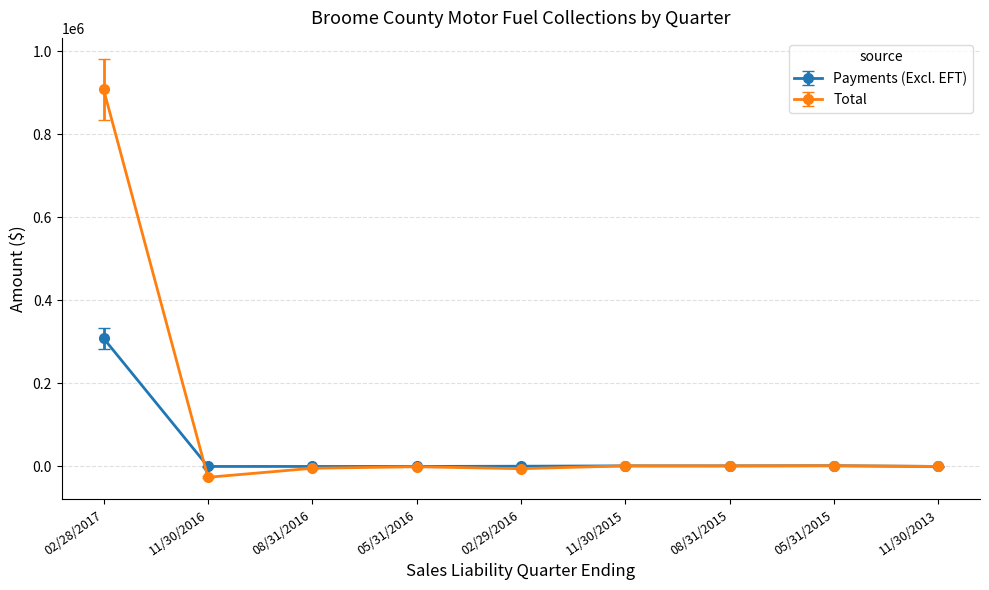

In Payments (Excl. EFT), how many points are higher than both neighbors (excluding endpoints)?

2